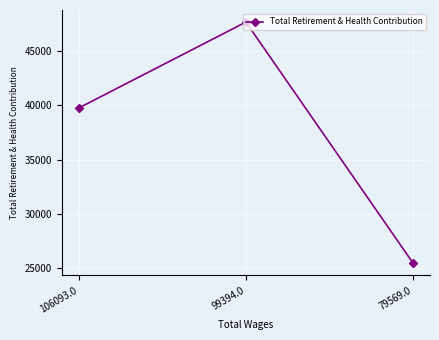

How many data points does each series have?

3